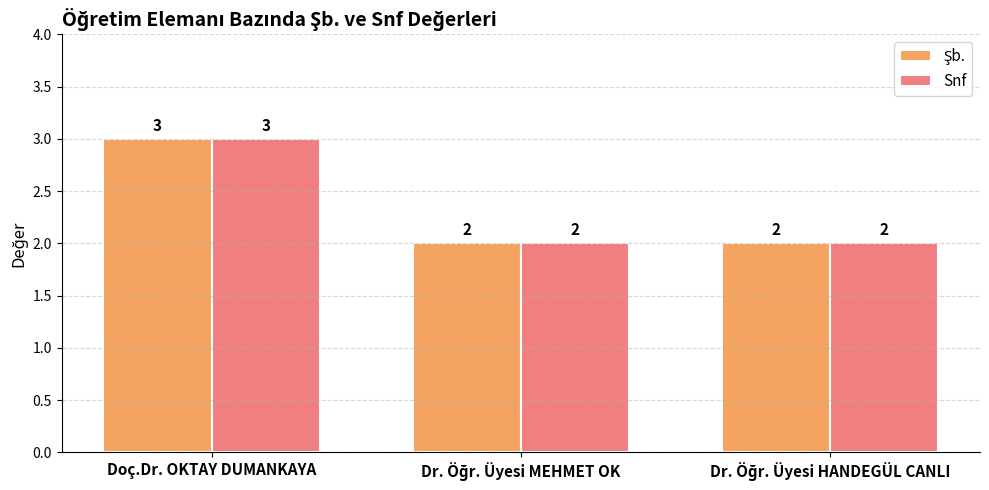

Is it true that Snf equals 3 at Doç.Dr. OKTAY DUMANKAYA?

True